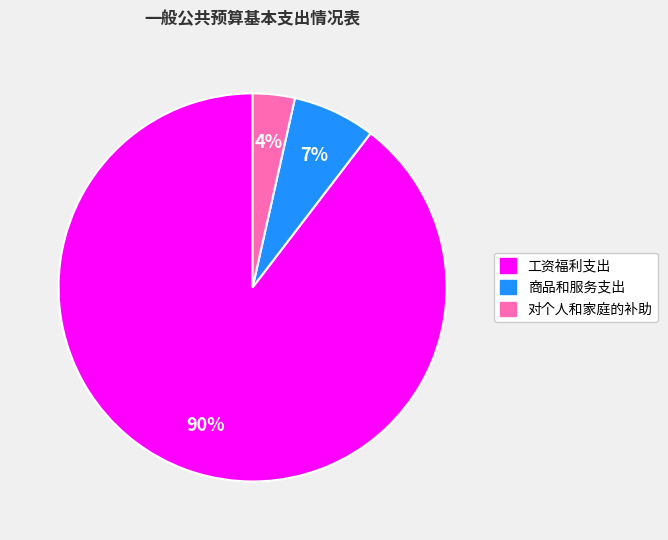

Does 商品和服务支出 represent more than half of the total?

No